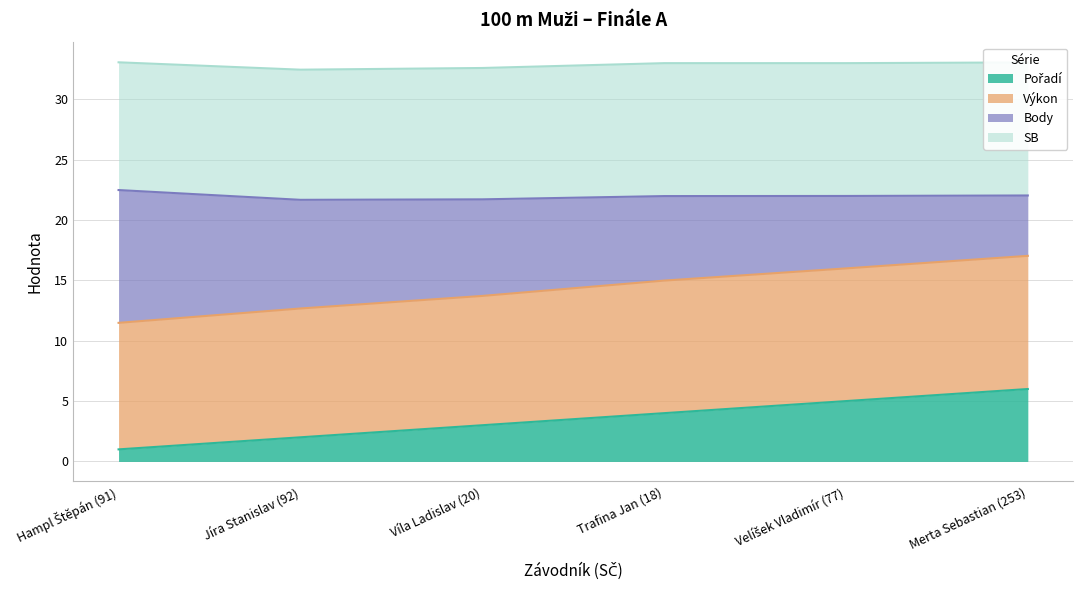

What is the difference between the maximum and minimum values in the Pořadí series?

5.0